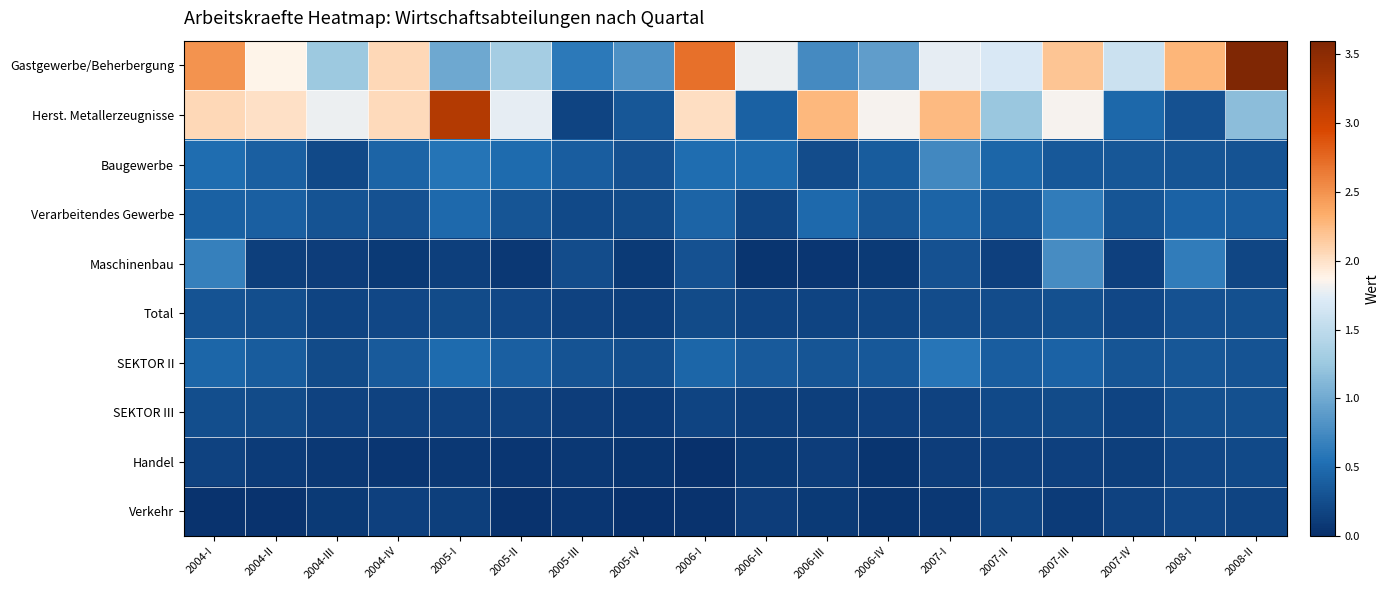

What is the total value across all series at 2006-I?

6.9